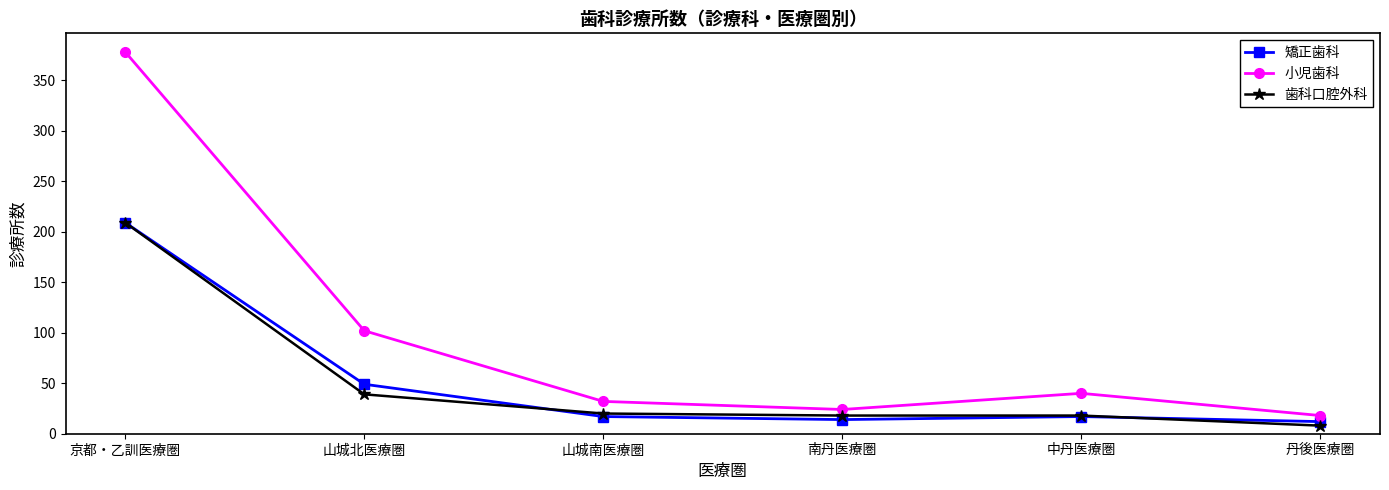

What is the lowest value of the 矯正歯科 series?

12